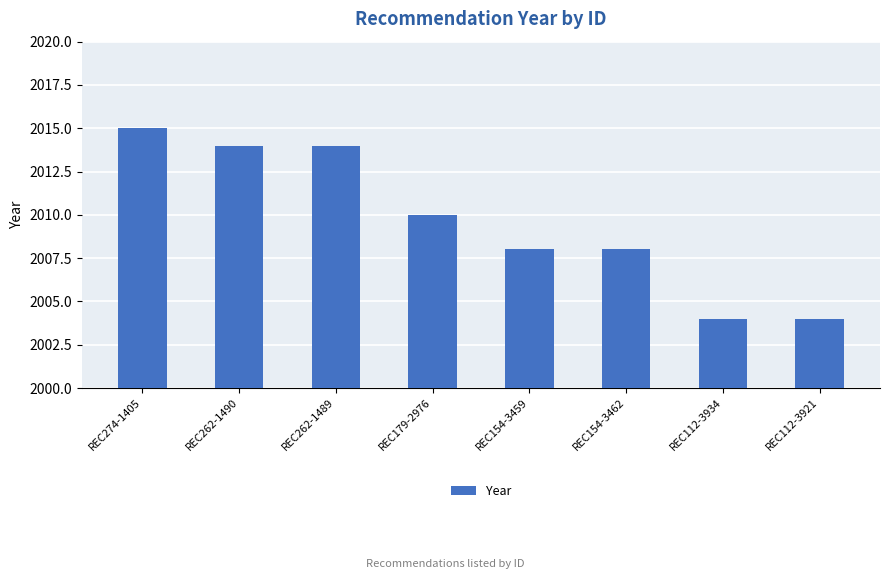

Which category has the highest value across all series?

REC274-1405